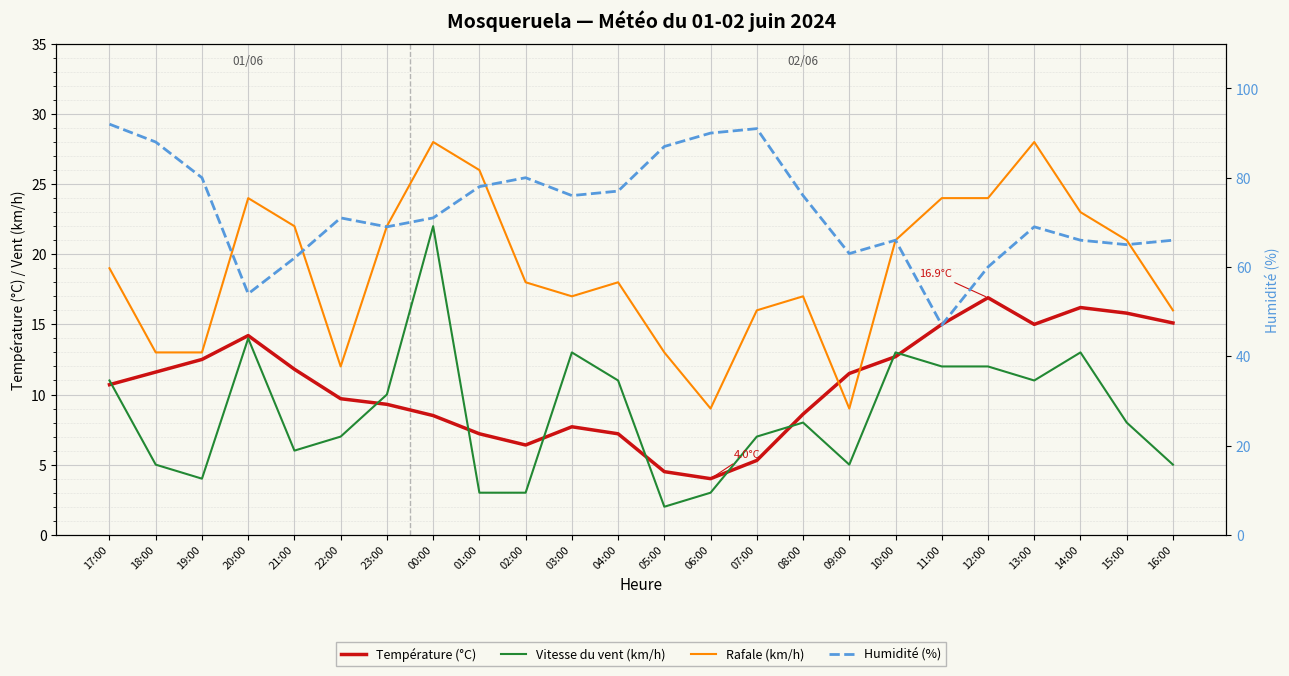

What is the difference between the Humidité (%) values at 09:00 and 00:00?

8.0